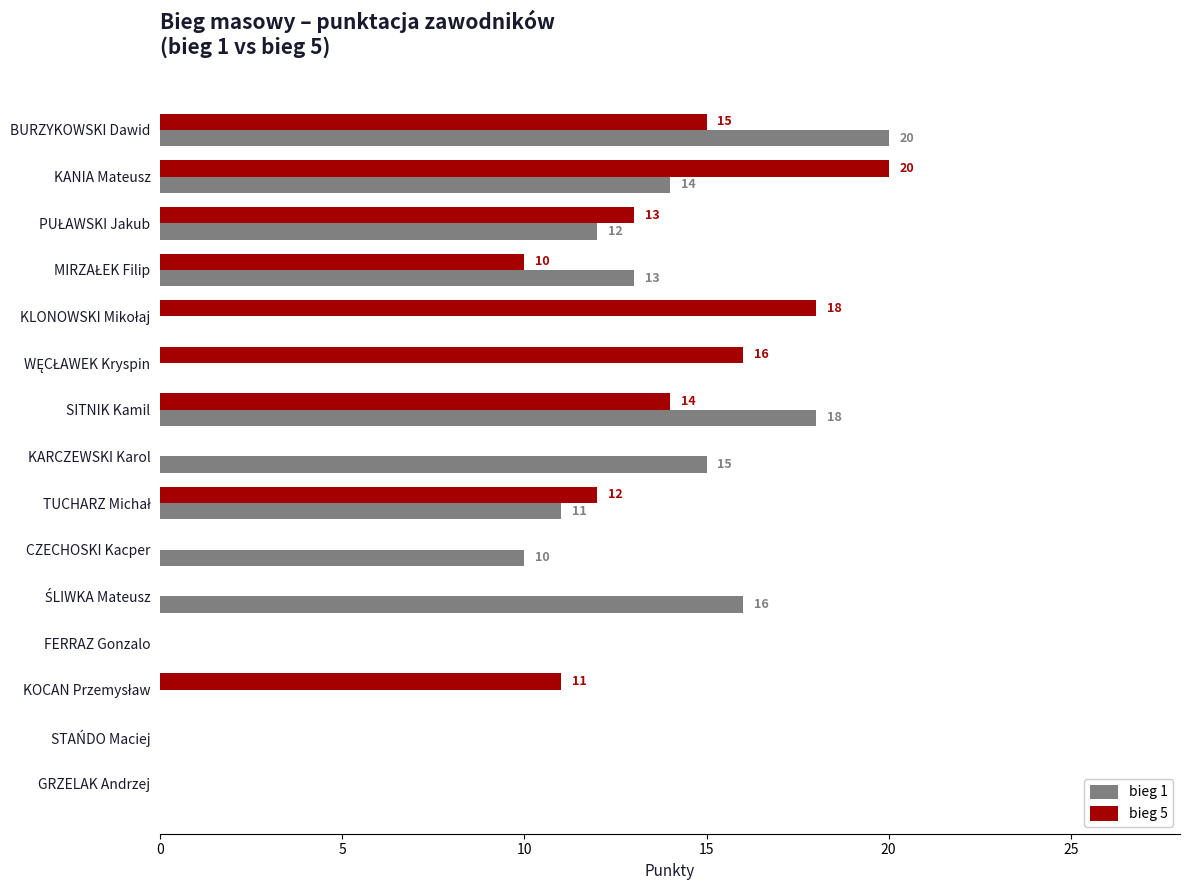

What is the sum of all bieg 1 values?

129.0